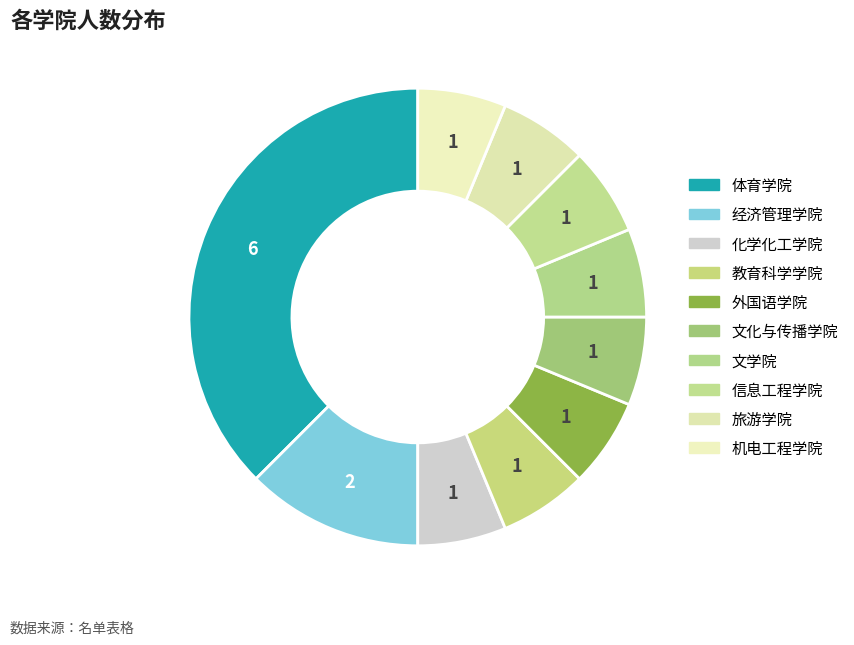

To the nearest percent, what is the average slice percentage?

10%